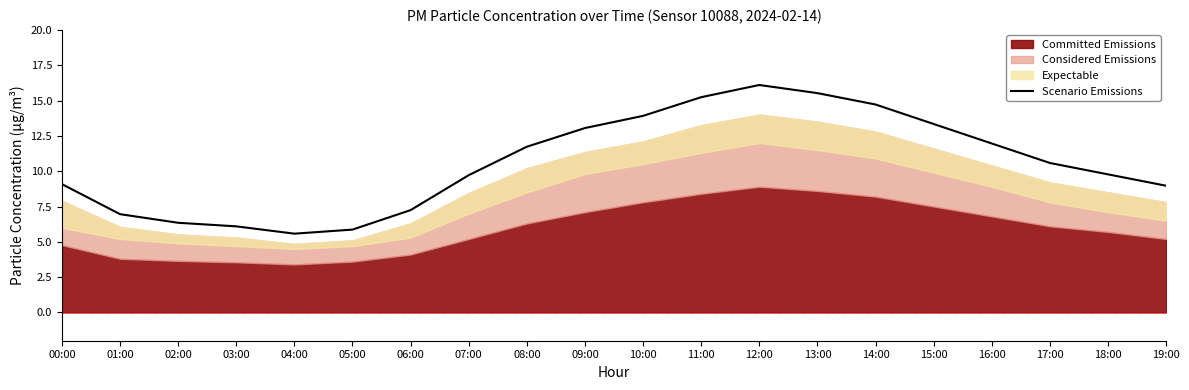

Rank the categories by value from highest to lowest.

12:00, 13:00, 11:00, 14:00, 10:00, 15:00, 09:00, 16:00, 08:00, 17:00, 18:00, 07:00, 00:00, 19:00, 06:00, 01:00, 02:00, 03:00, 05:00, 04:00